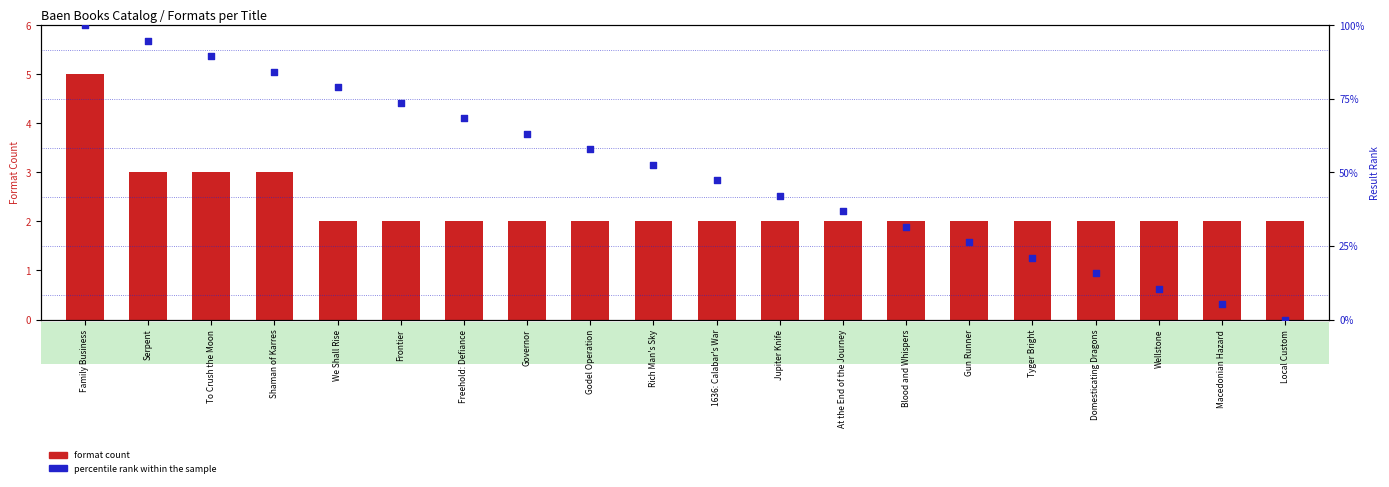

What are all the series names shown in the legend?

format count, percentile rank within the sample